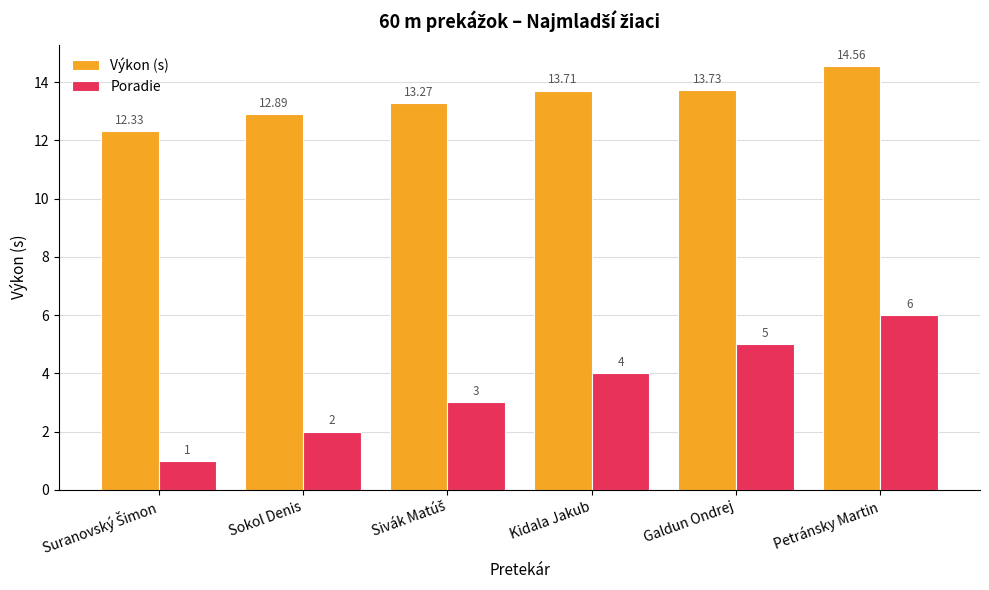

Which series has the largest total across all categories?

Výkon (s)